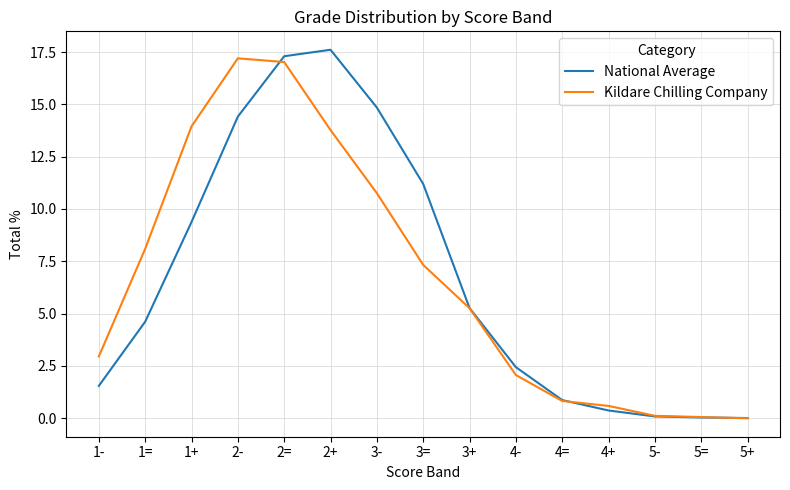

At which category does Kildare Chilling Company reach its first local peak?

2-